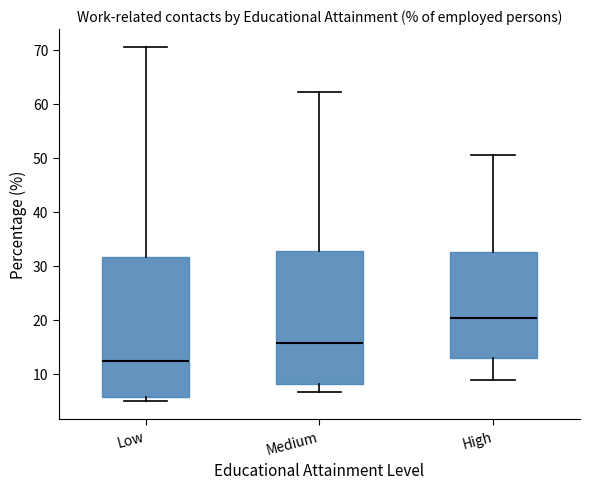

Reading left to right, transcribe this box plot: for each box, give where its median line is, the range the box spans, and where its two whiskers end, as read against the y-axis. The values are not printed on the chart, so give them approximately, as read against the axis.

Low: median 12, box 6 to 32, whiskers 5 to 71
Medium: median 16, box 8 to 33, whiskers 7 to 62
High: median 20, box 13 to 32, whiskers 9 to 50